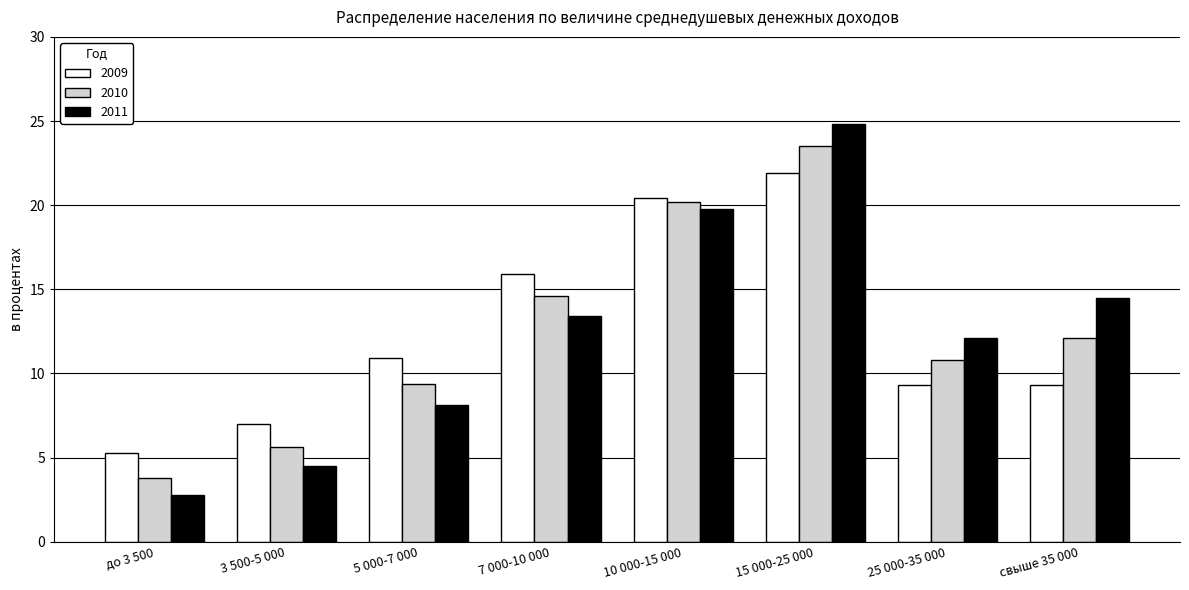

What position from the right is 25 000-35 000?

2